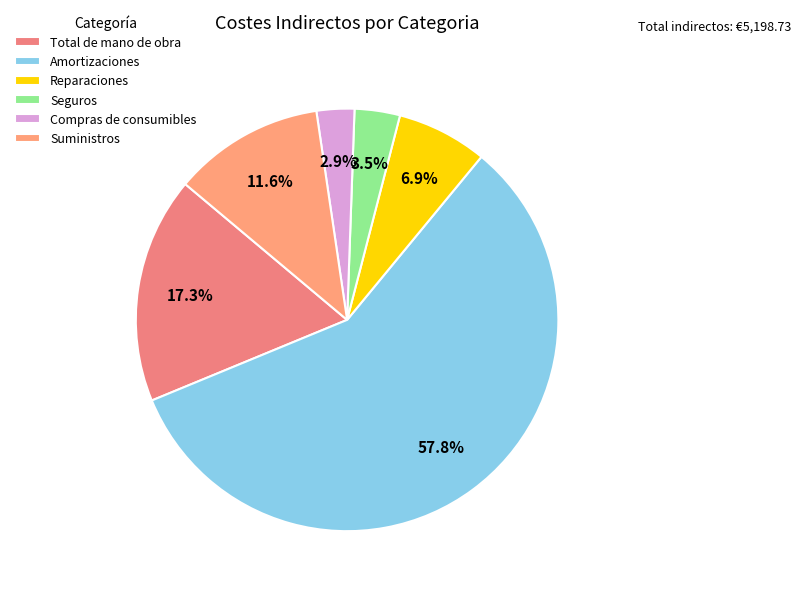

How much of the chart is everything except Suministros?

88.4%